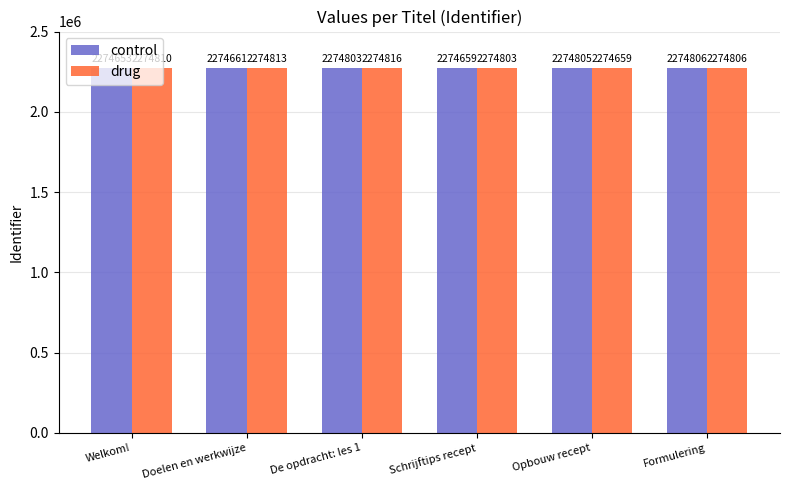

The value of control at Welkom! is 3789637. True or false?

False